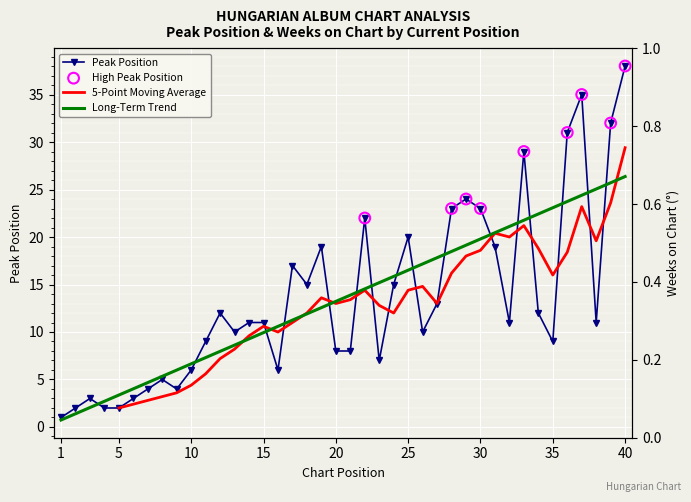

Approximately how many times larger is the value at 4 compared to 32?

0.2